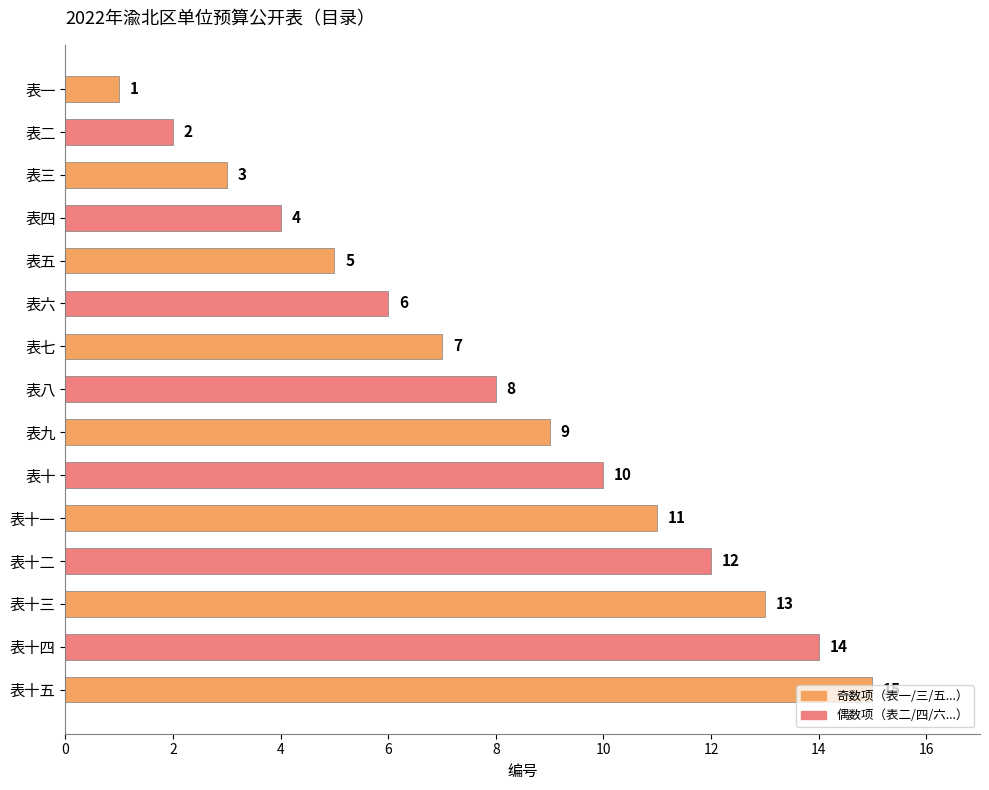

What is the average value?

8